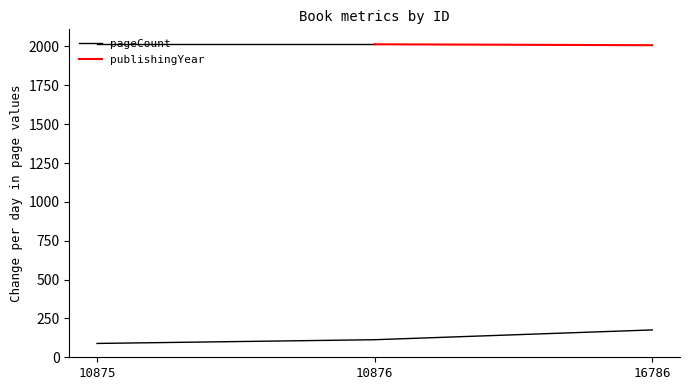

What is the smallest value displayed?

89